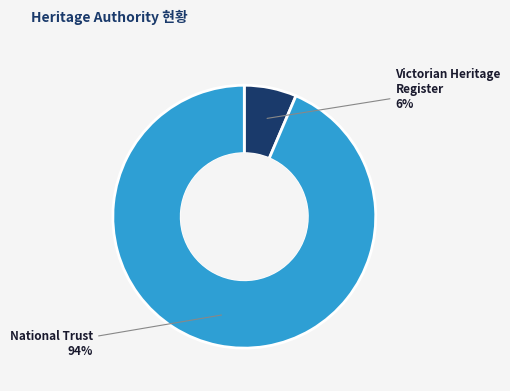

Do National Trust and Victorian Heritage Register together represent more than half of the pie?

Yes